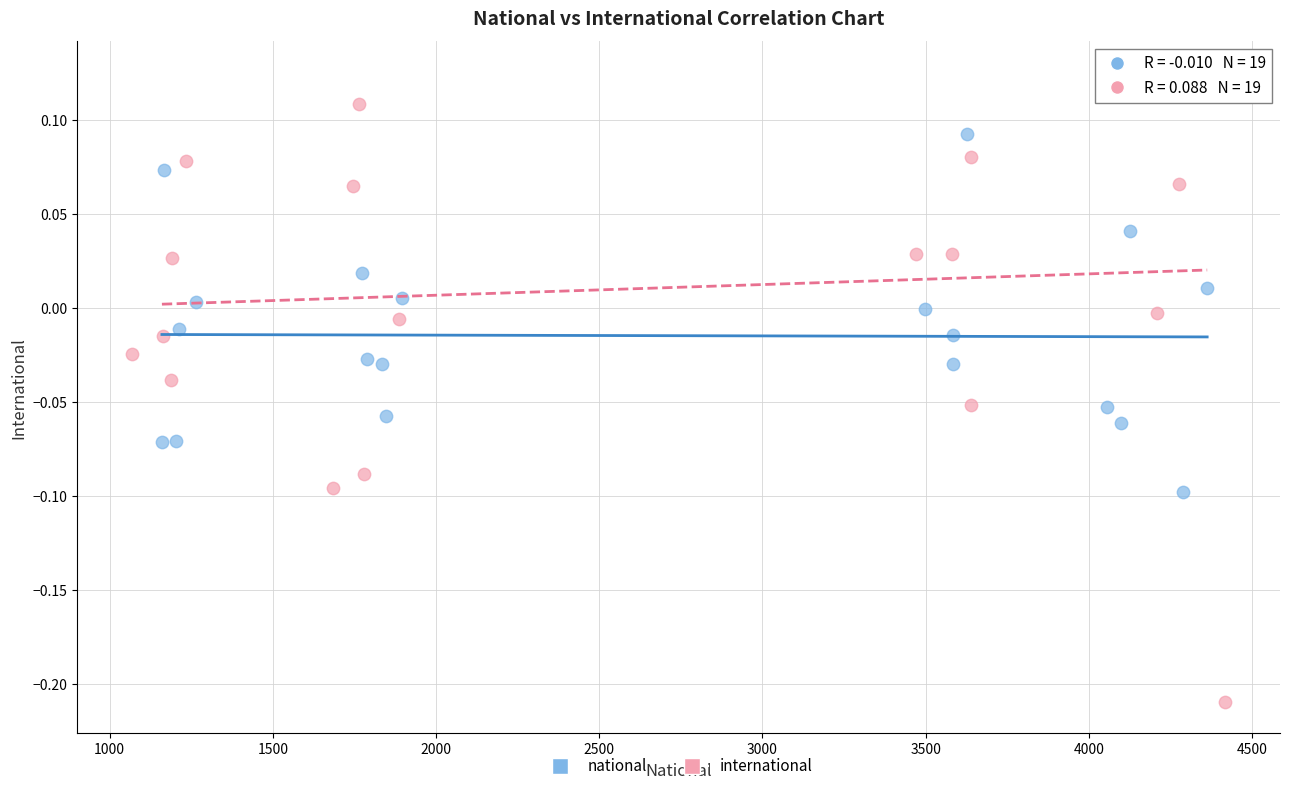

Which series reaches the minimum Y coordinate?

international